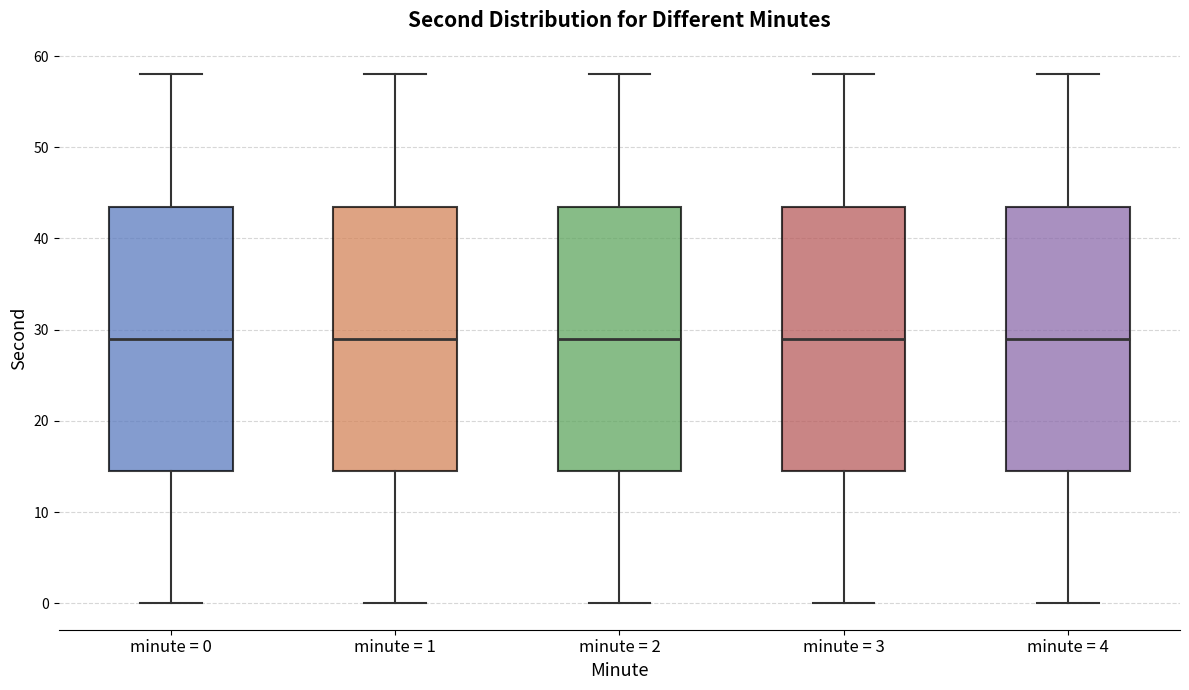

Reading left to right, transcribe this box plot: for each box, give where its median line is, the range the box spans, and where its two whiskers end, as read against the y-axis. The values are not printed on the chart, so give them approximately, as read against the axis.

minute = 0: median 29, box 15 to 44, whiskers 0 to 58
minute = 1: median 29, box 15 to 44, whiskers 0 to 58
minute = 2: median 29, box 15 to 44, whiskers 0 to 58
minute = 3: median 29, box 15 to 44, whiskers 0 to 58
minute = 4: median 29, box 15 to 44, whiskers 0 to 58